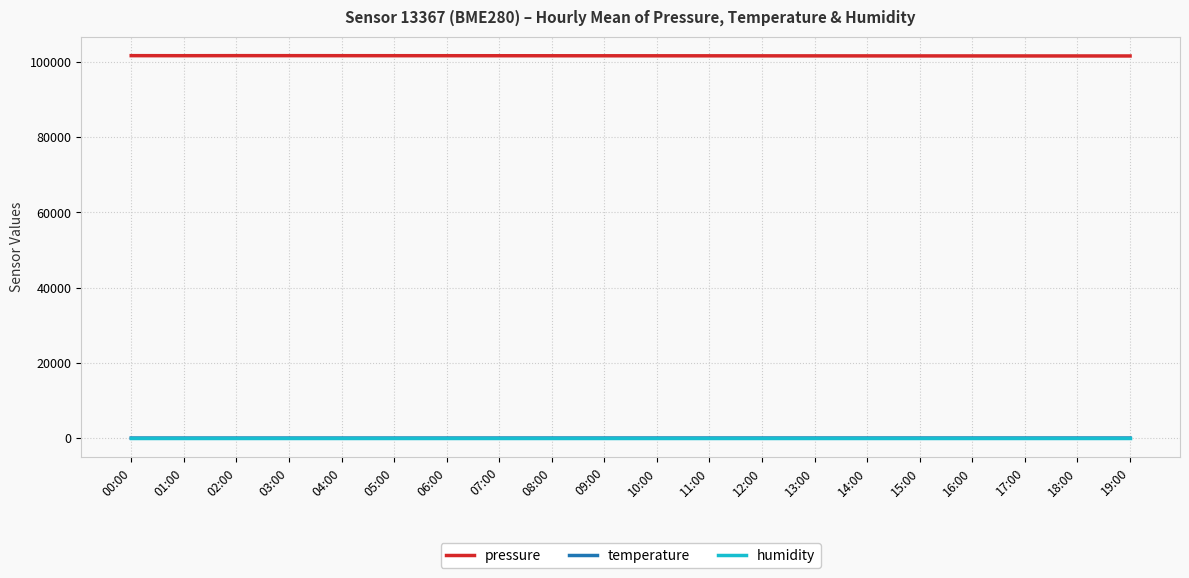

True or false: pressure and temperature intersect in this chart.

False